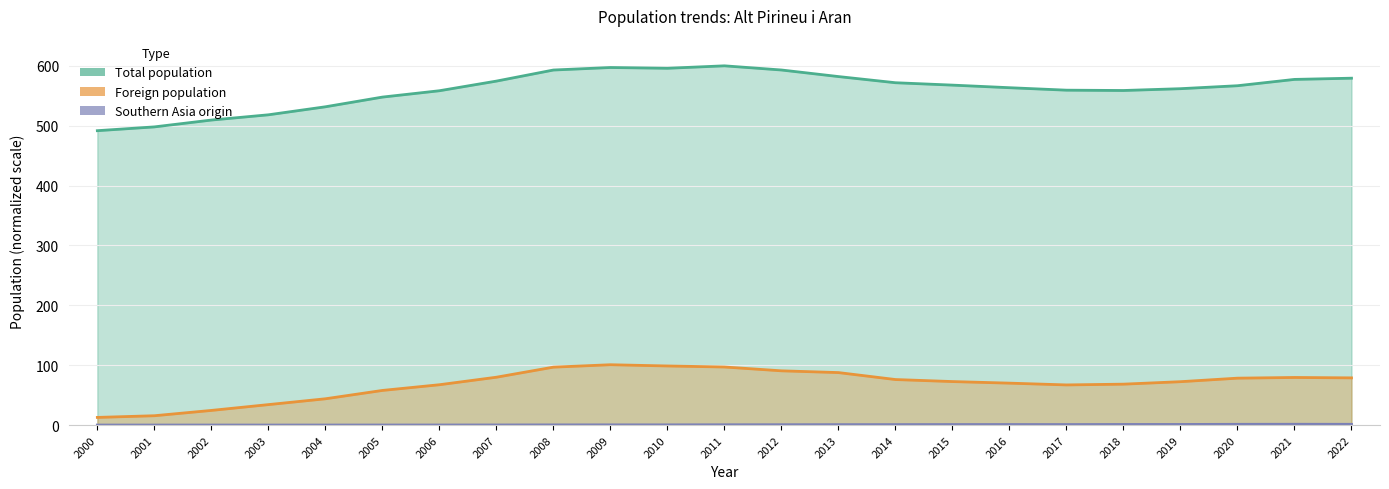

What is the value of the Total population point at the 2nd from the left?

498.0